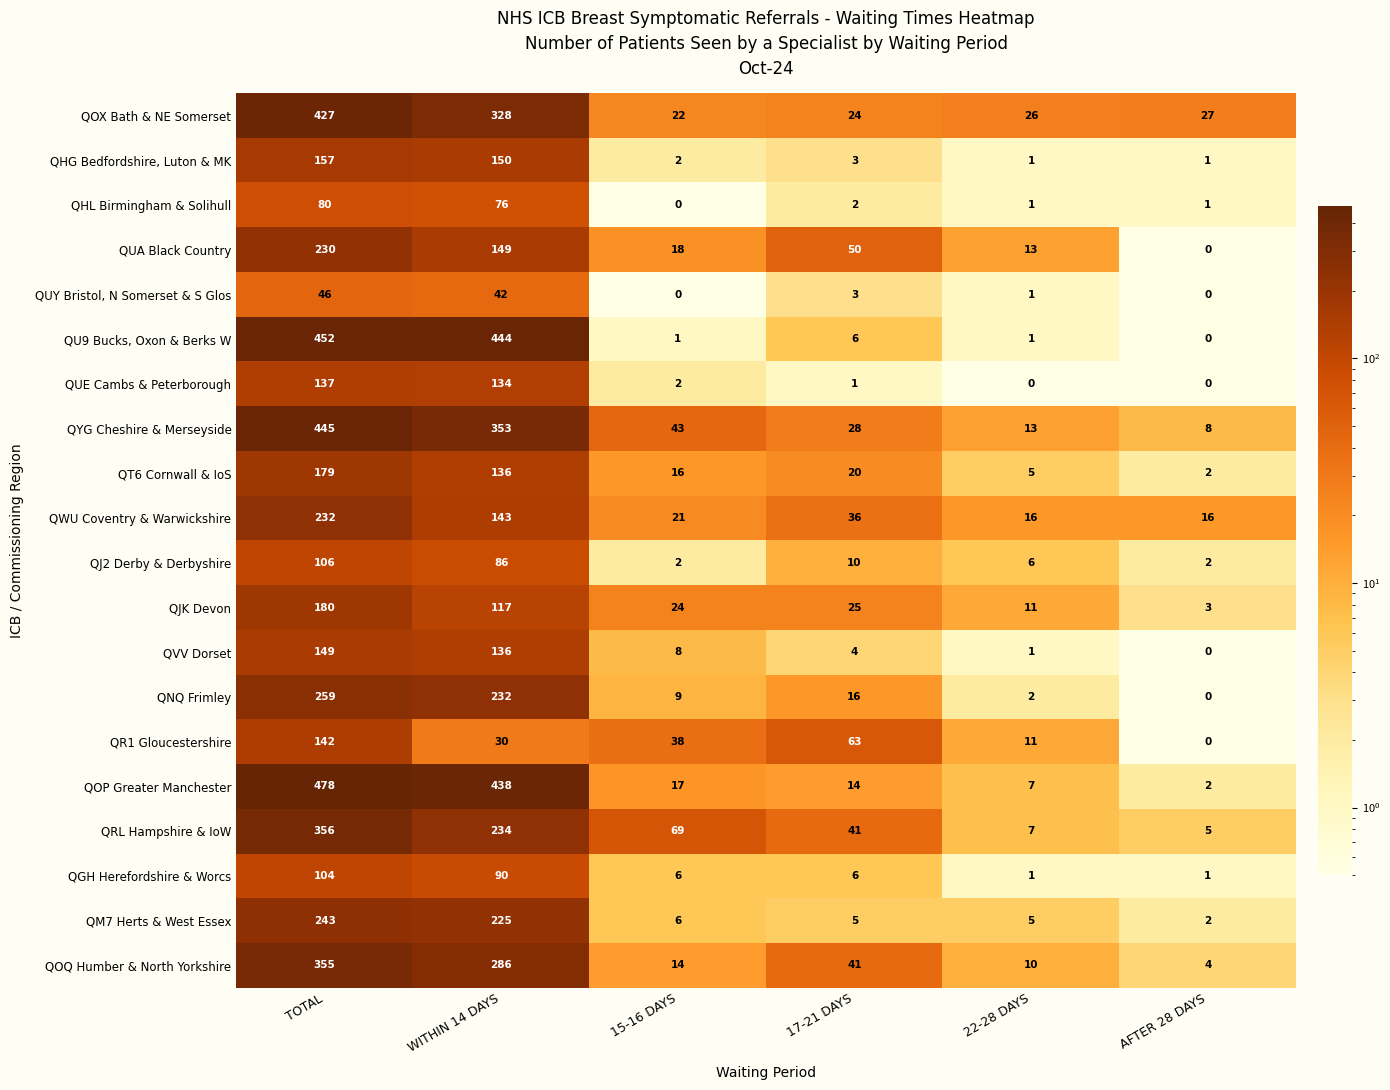

What is the total value across all series at WITHIN 14 DAYS?

3829